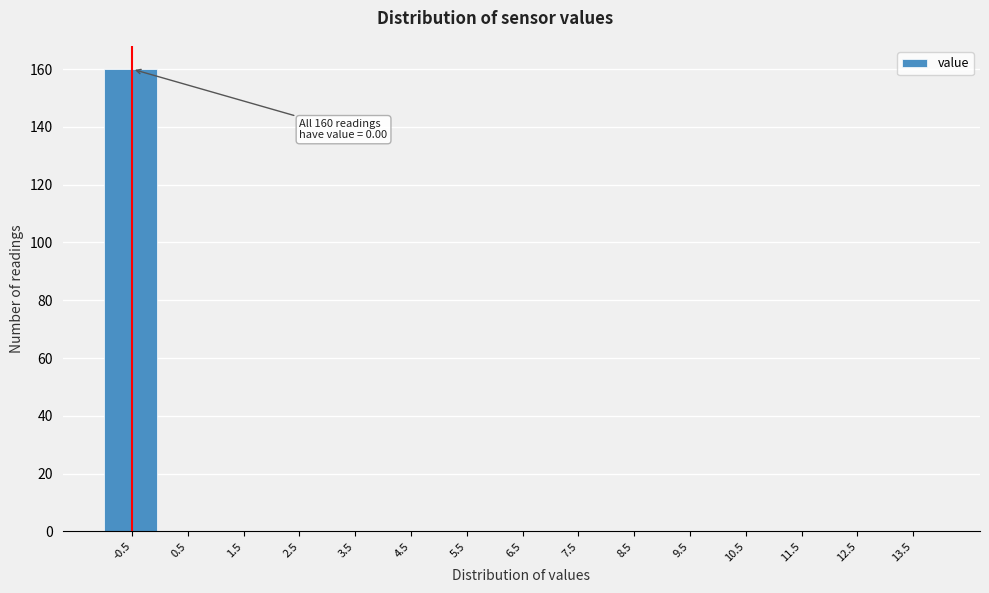

Reading right to left, list all the values displayed in this chart.

13.5=0	12.5=0	11.5=0	10.5=0	9.5=0	8.5=0	7.5=0	6.5=0	5.5=0	4.5=0	3.5=0	2.5=0	1.5=0	0.5=0	-0.5=160